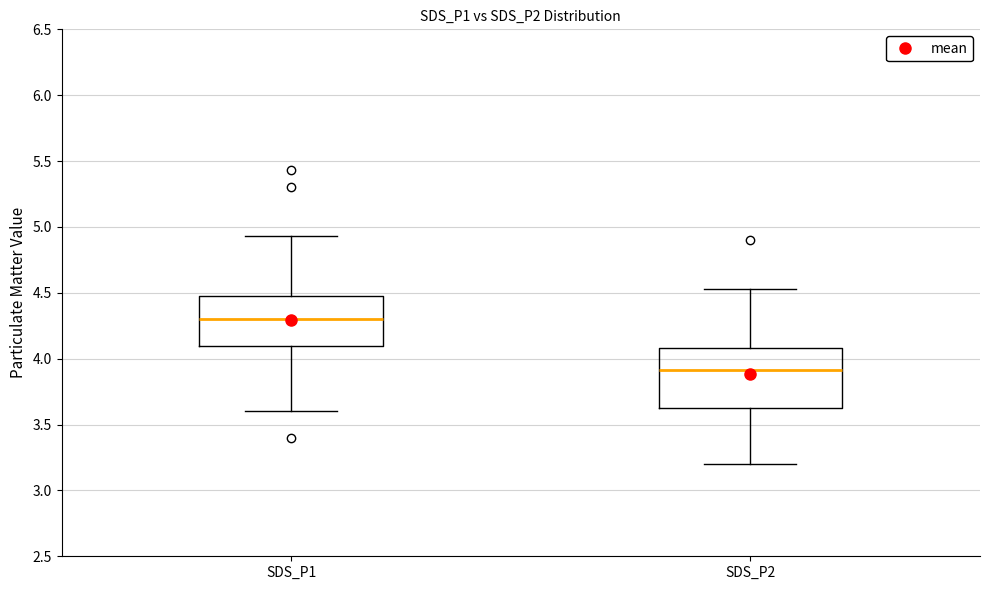

Which box's median line is the lowest?

SDS_P2